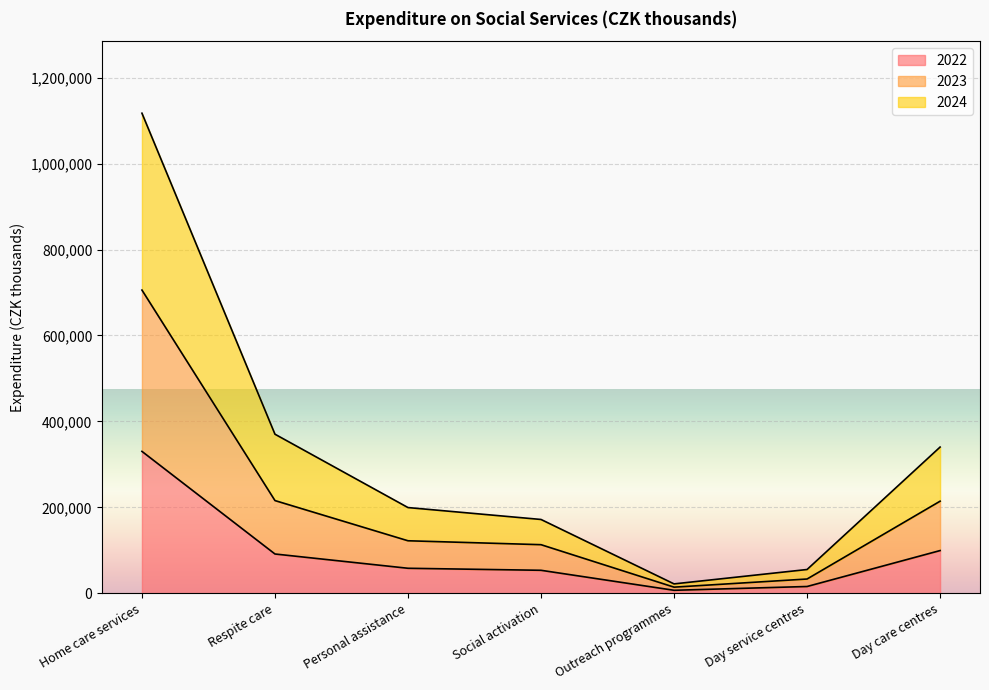

What is the smallest value displayed?

6802